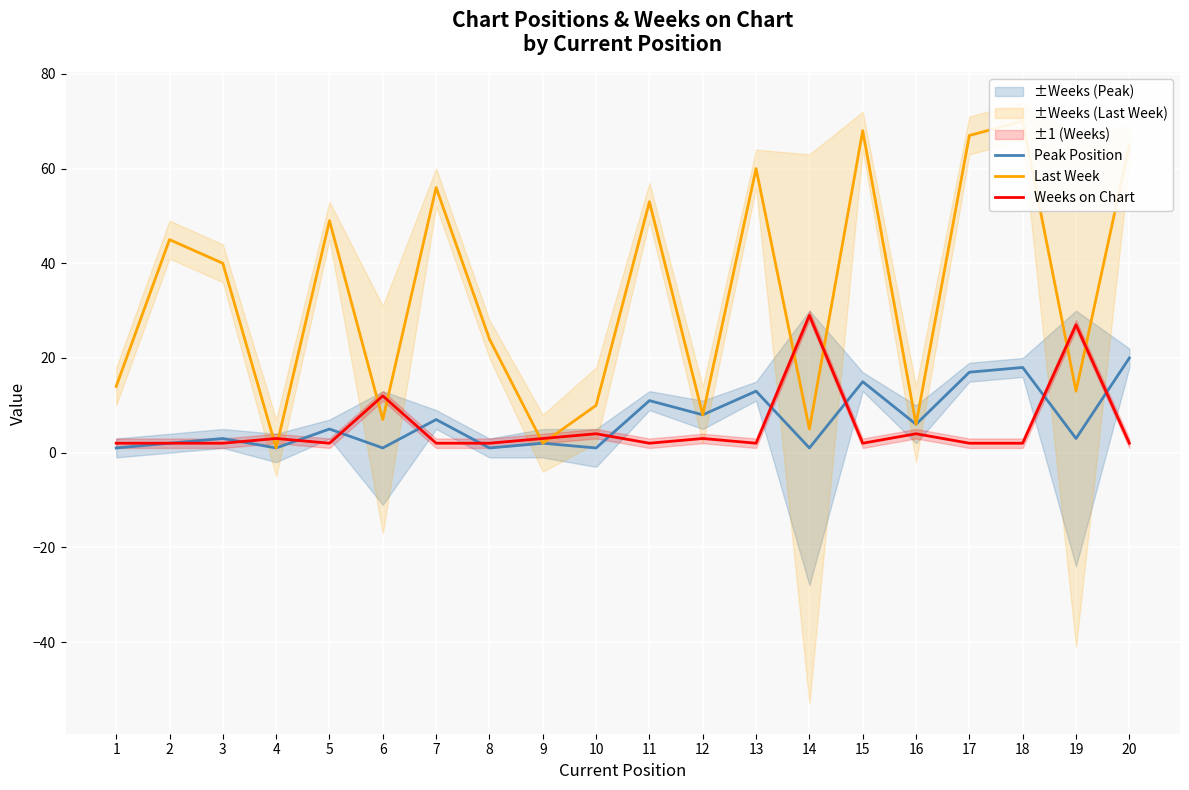

What is the average value of the Weeks on Chart series?

5